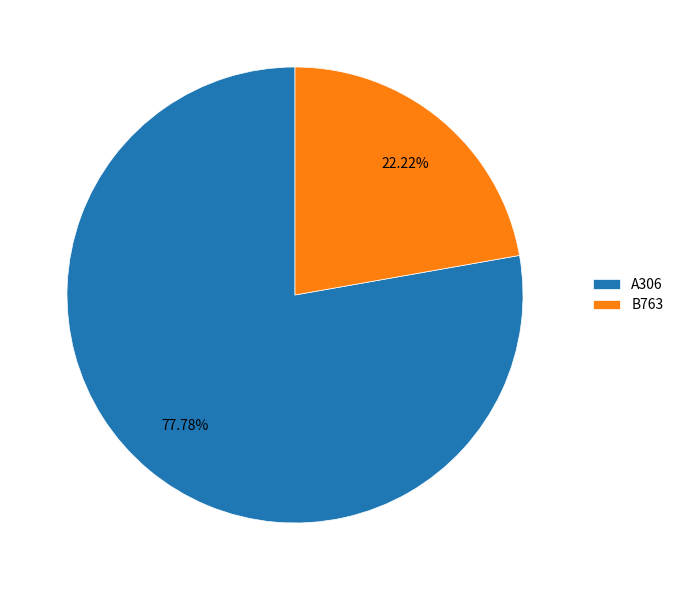

What portion of the pie excludes B763?

77.8%